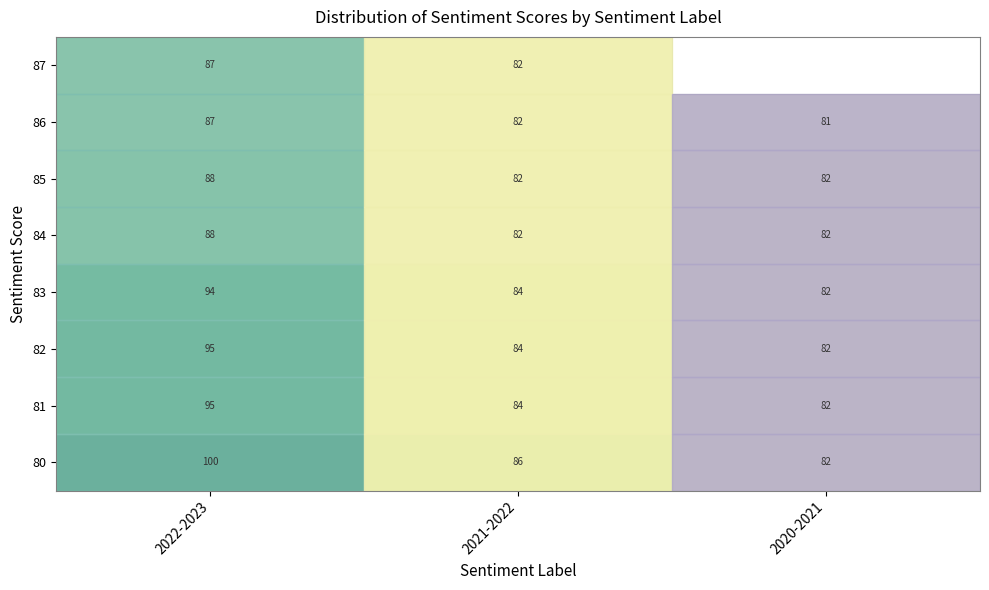

Which category has the highest value across all series?

2022-2023